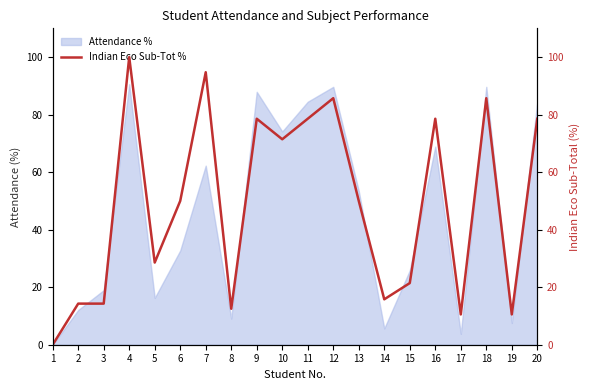

Count the number of categories in the chart.

20